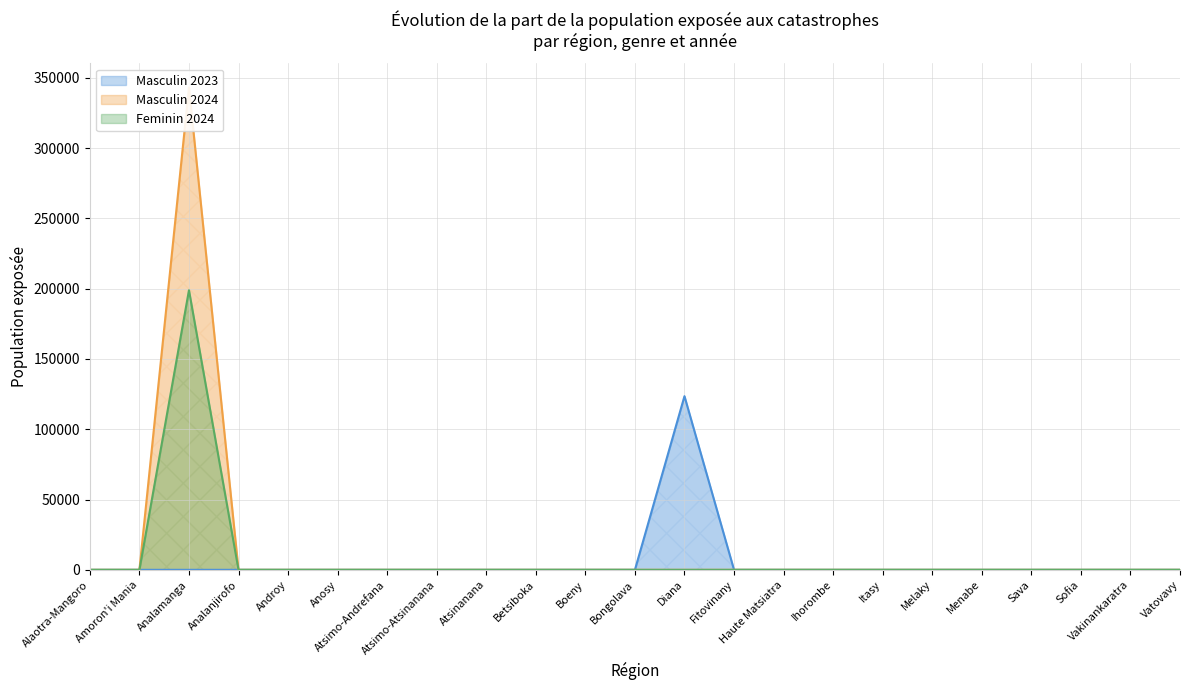

True or false: Masculin 2023 has more than 1 points higher than both neighbors.

False